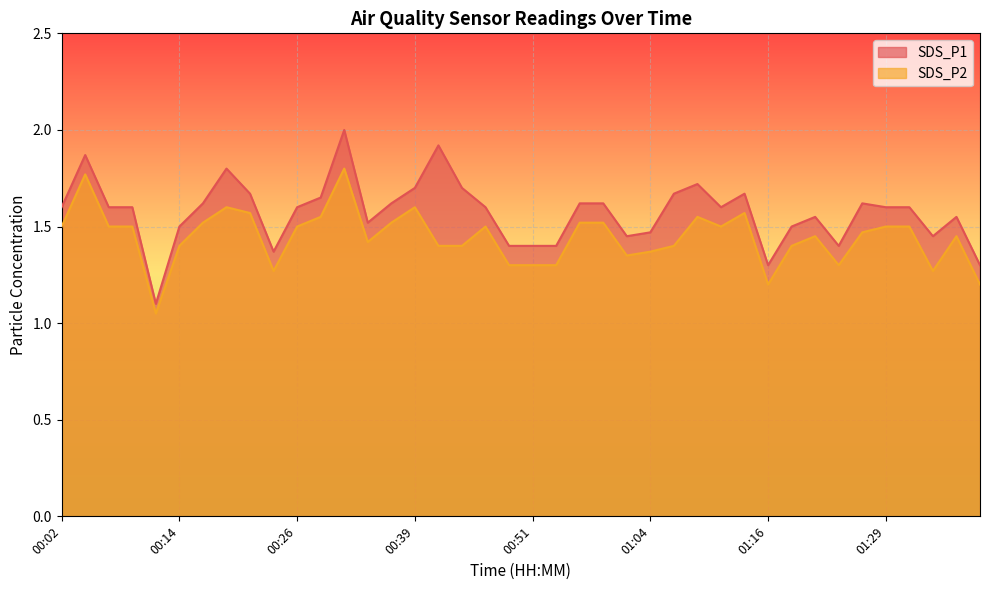

Does the chart display data point markers on the line(s)?

No